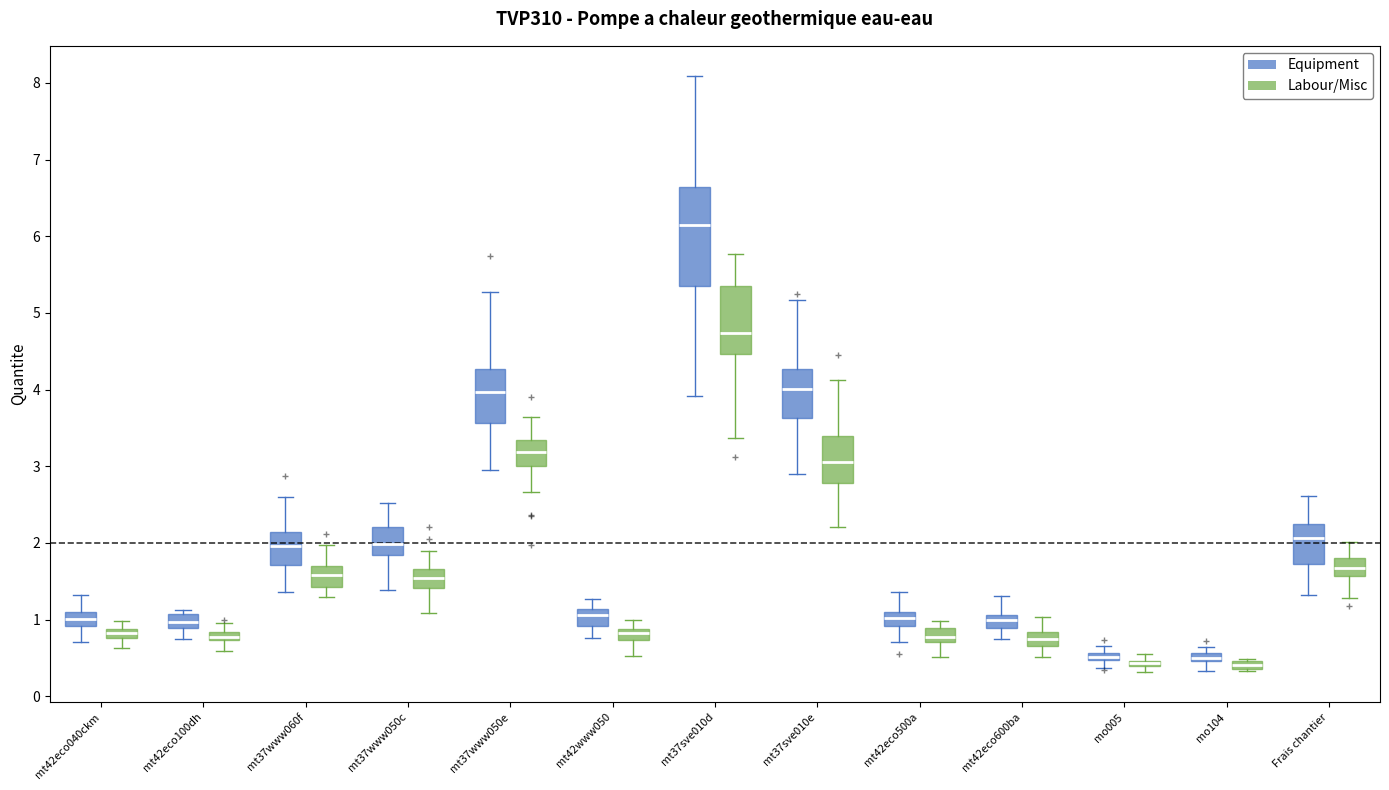

Where does the median line of the box for mt37www060f (Equipment) sit on the y-axis? The values are not printed on the chart, so give them approximately, as read against the axis.

2.0